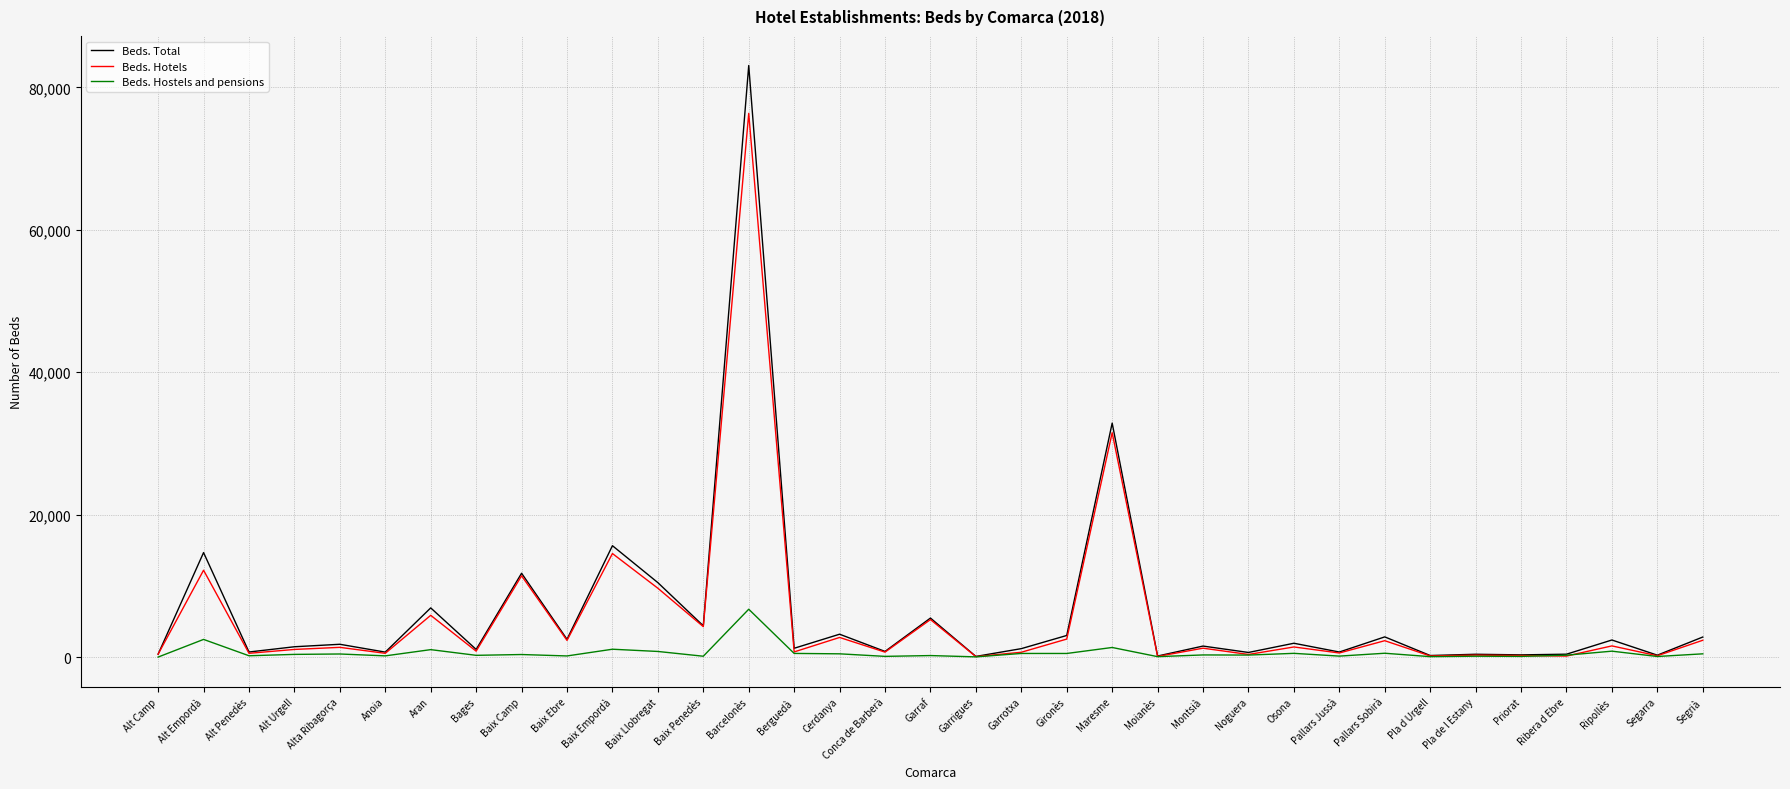

The Beds. Total series shows 14673 at Alt Empordà. True or false?

True